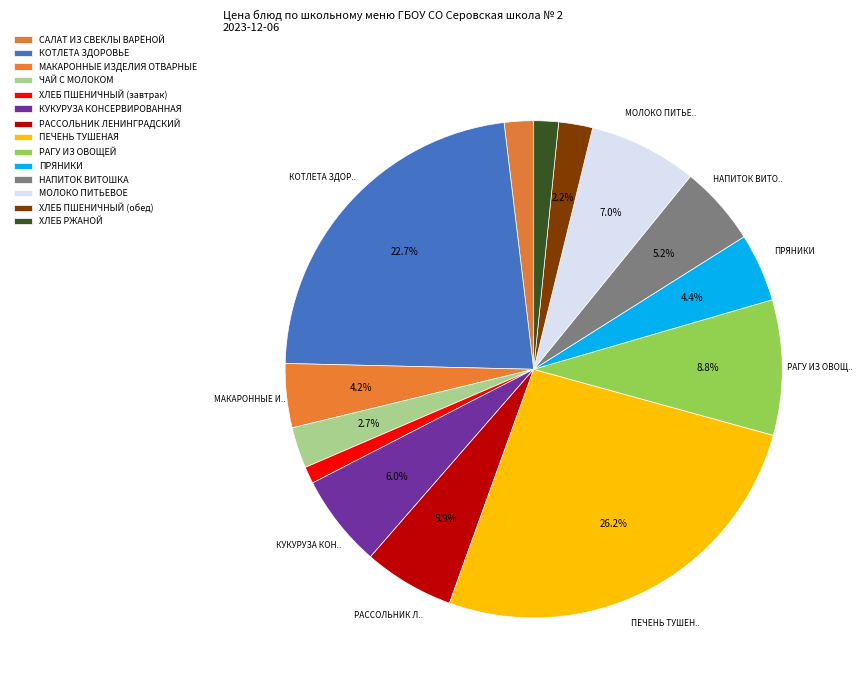

Rank the categories by value from highest to lowest.

ПЕЧЕНЬ ТУШЕНАЯ, КОТЛЕТА ЗДОРОВЬЕ, РАГУ ИЗ ОВОЩЕЙ, МОЛОКО ПИТЬЕВОЕ, КУКУРУЗА КОНСЕРВИРОВАННАЯ, РАССОЛЬНИК ЛЕНИНГРАДСКИЙ, НАПИТОК ВИТОШКА, ПРЯНИКИ, МАКАРОННЫЕ ИЗДЕЛИЯ ОТВАРНЫЕ, ЧАЙ С МОЛОКОМ, ХЛЕБ ПШЕНИЧНЫЙ (обед), САЛАТ ИЗ СВЕКЛЫ ВАРЁНОЙ, ХЛЕБ РЖАНОЙ, ХЛЕБ ПШЕНИЧНЫЙ (завтрак)